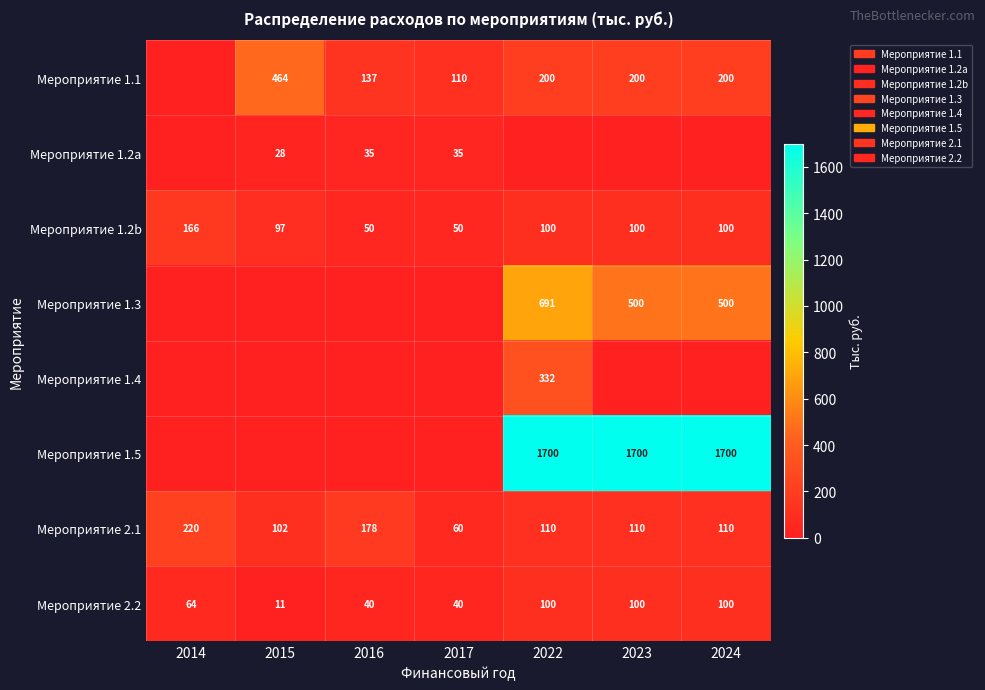

Read the Мероприятие 1.2b value at 2014.

166